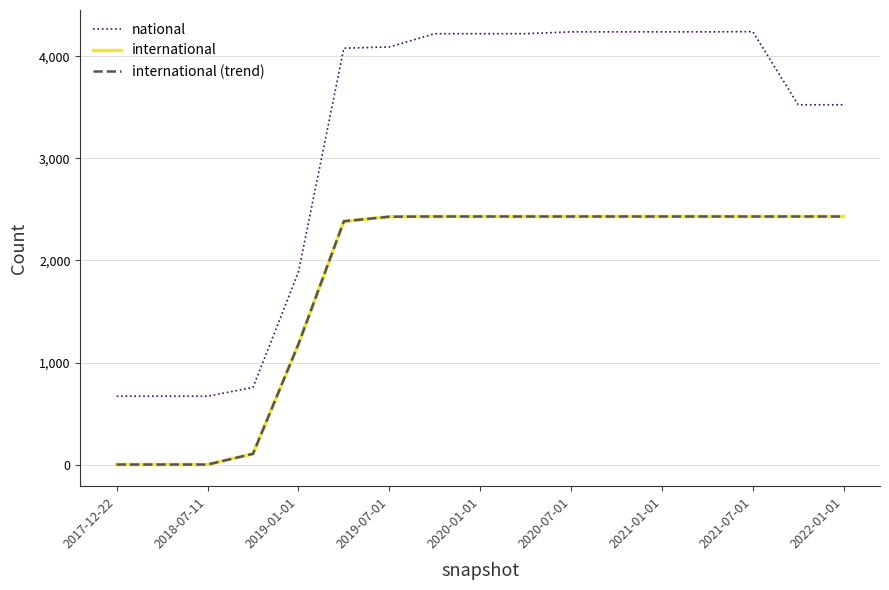

At which label is national closest to 2455?

2019-01-01